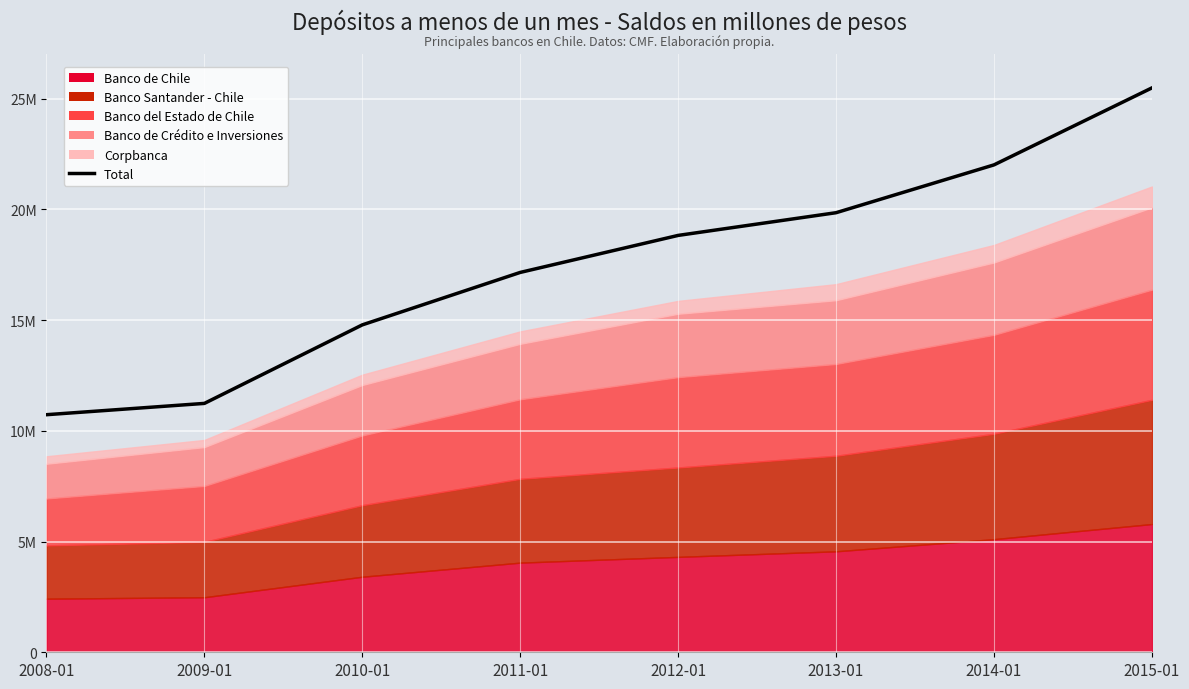

Reading left to right, transcribe all the data shown in this chart.

2008-01=10728343	2009-01=11238497	2010-01=14784715	2011-01=17152902	2012-01=18824294	2013-01=19849512	2014-01=22008927	2015-01=25484824